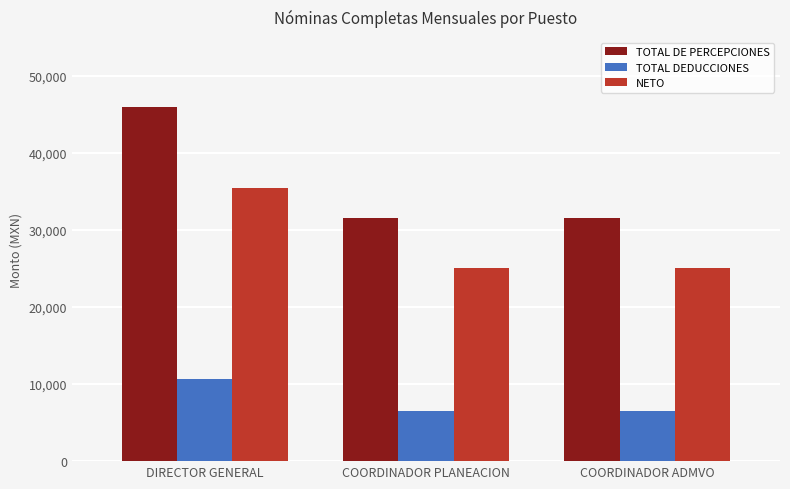

Which series has the largest total across all categories?

TOTAL DE PERCEPCIONES